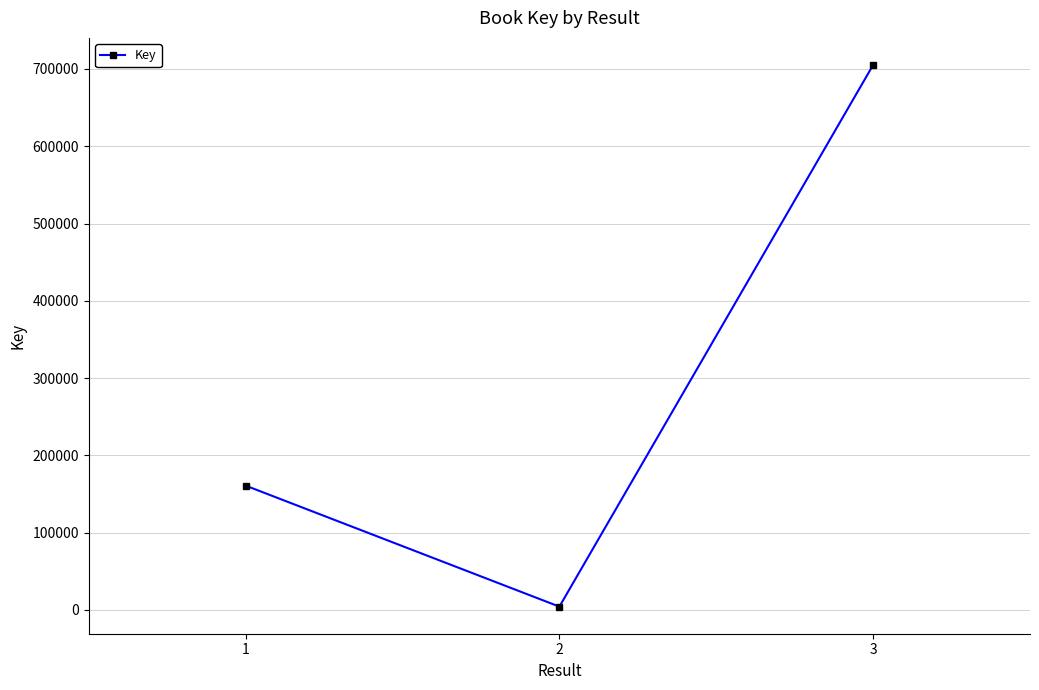

Reading left to right, extract all data points from this chart.

160908	4323	705193